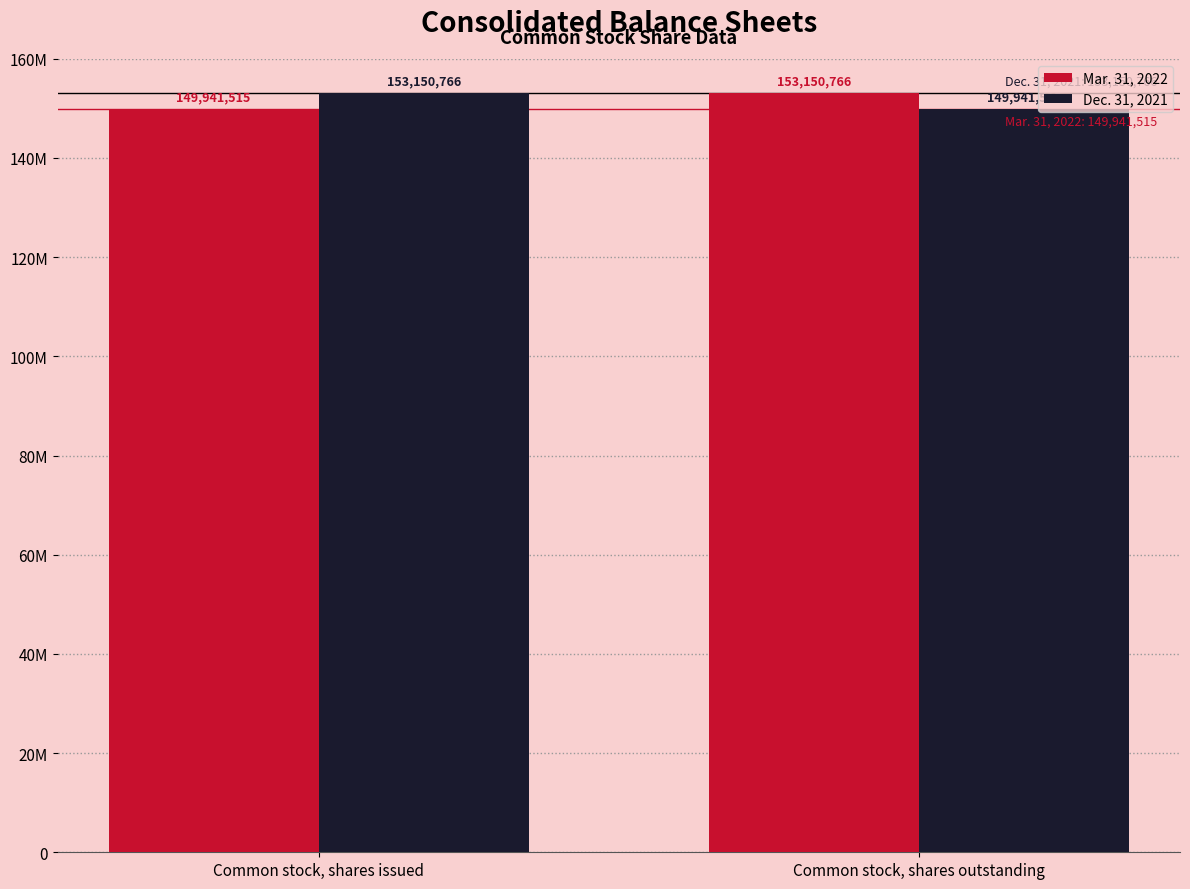

What is the minimum value for Mar. 31, 2022?

149941515